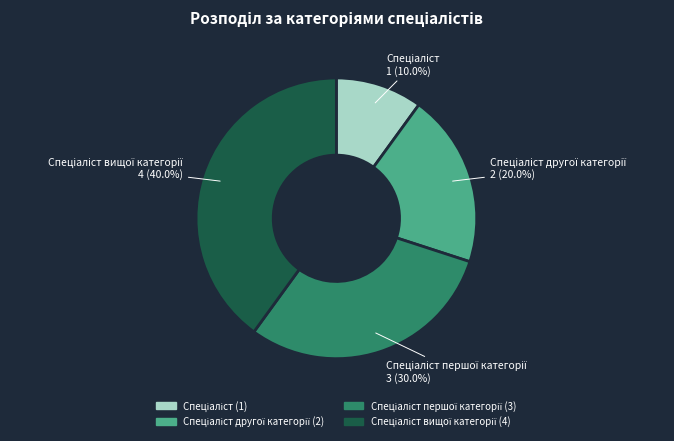

Is there a majority slice in this chart?

No